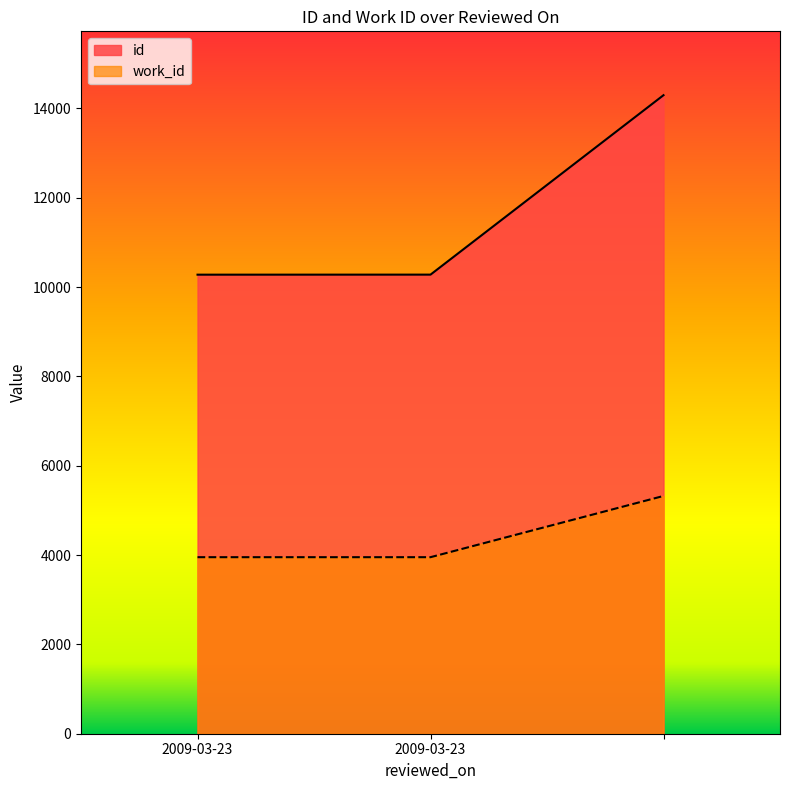

What is the maximum value for work_id?

5324